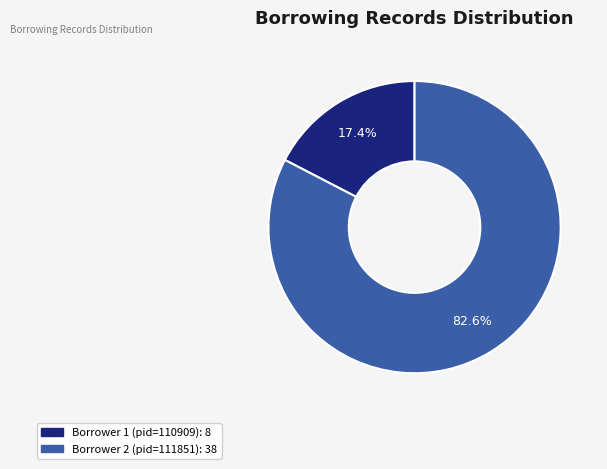

How many segments does this pie chart have?

2